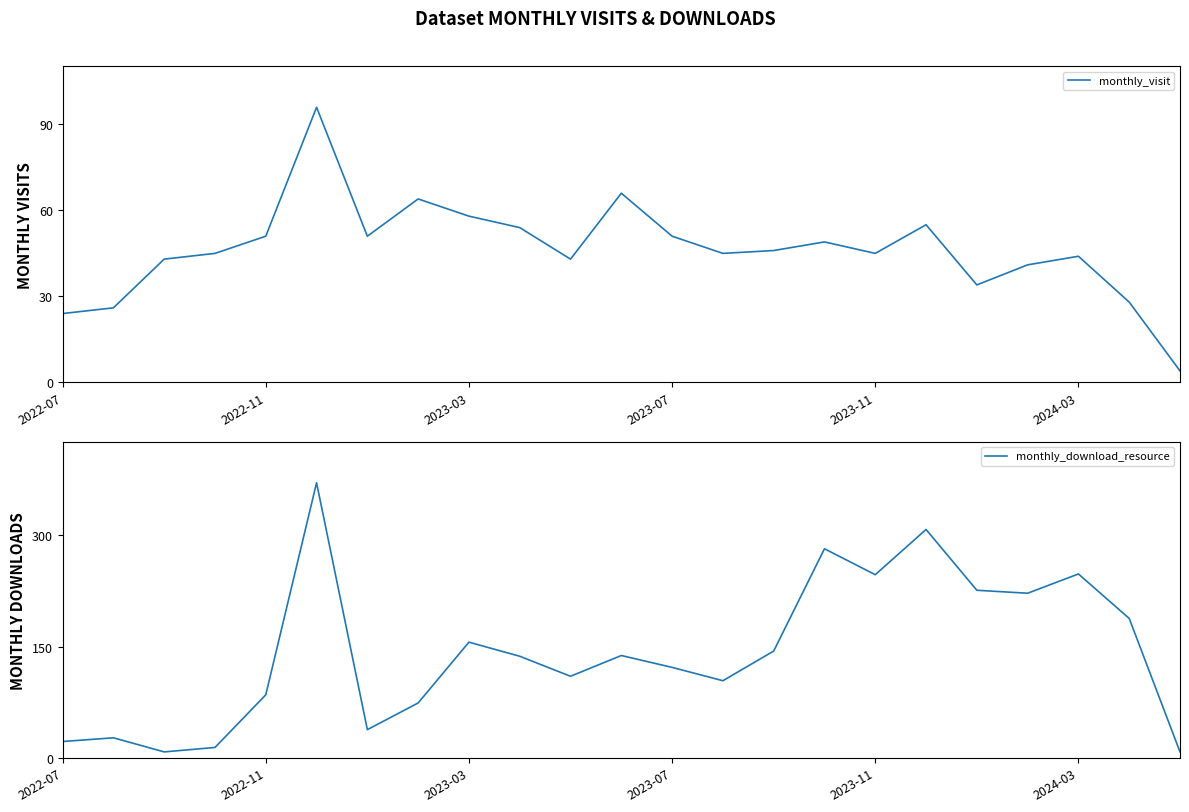

The value of monthly_download_resource at 2023-11 is 247. True or false?

True